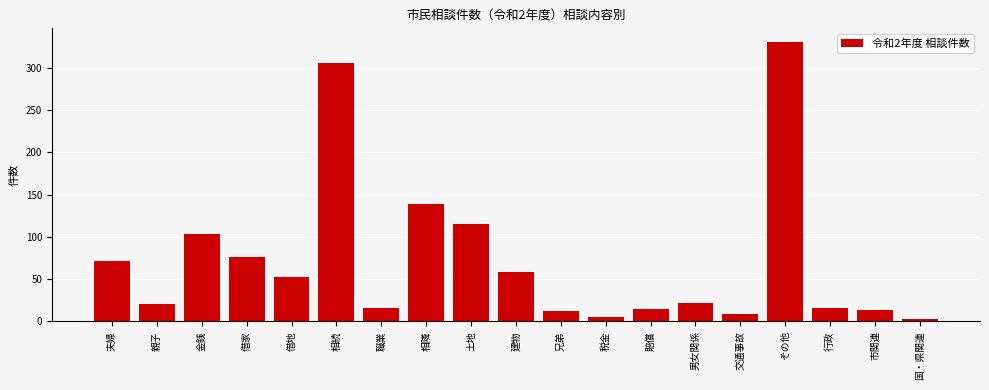

What is the label of the 19th bar from the right?

夫婦